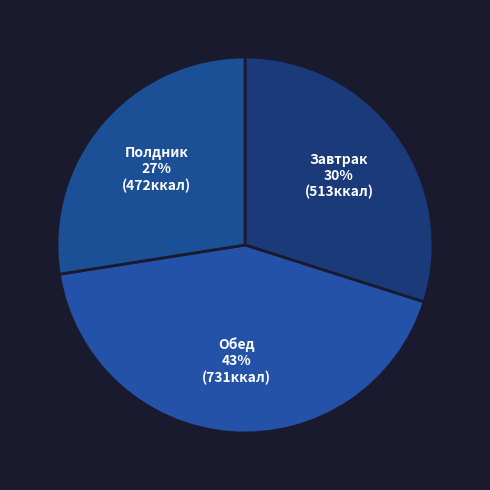

Rank the categories by value from lowest to highest.

Полдник, Завтрак, Обед